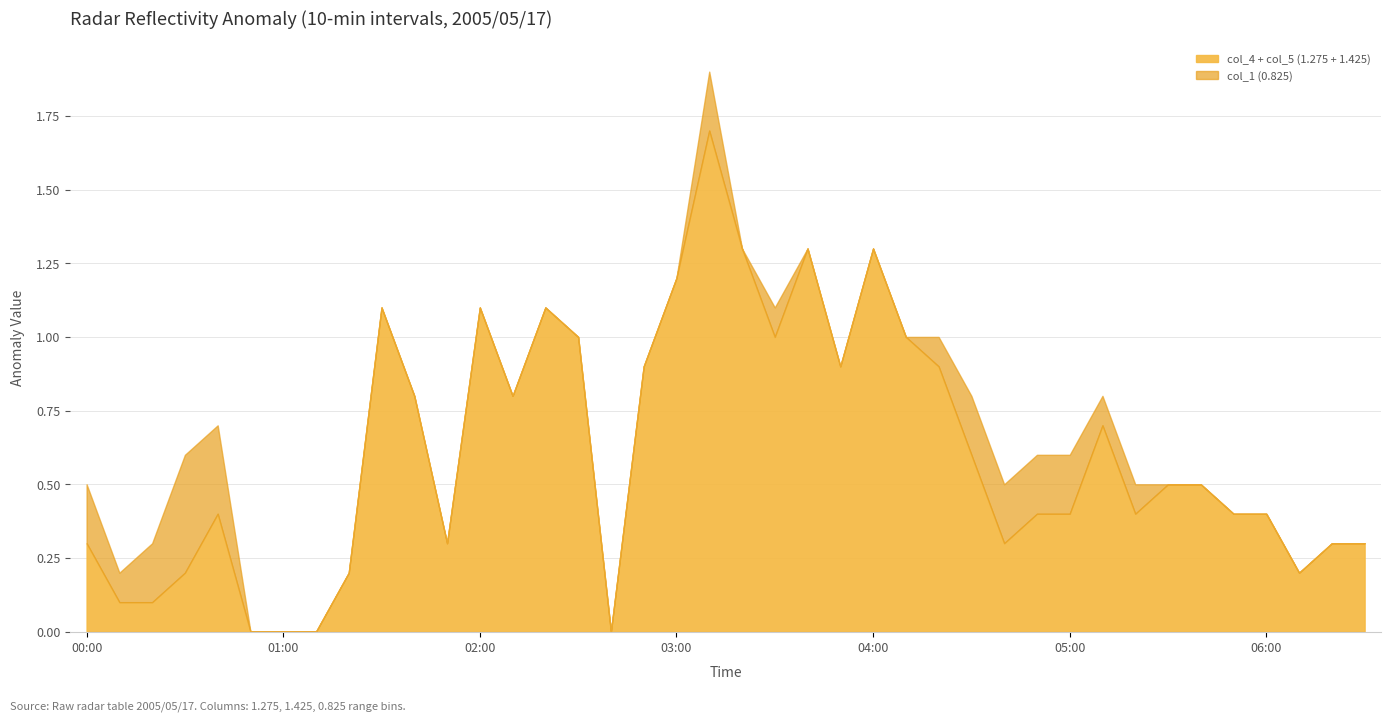

Count the number of categories in the chart.

40